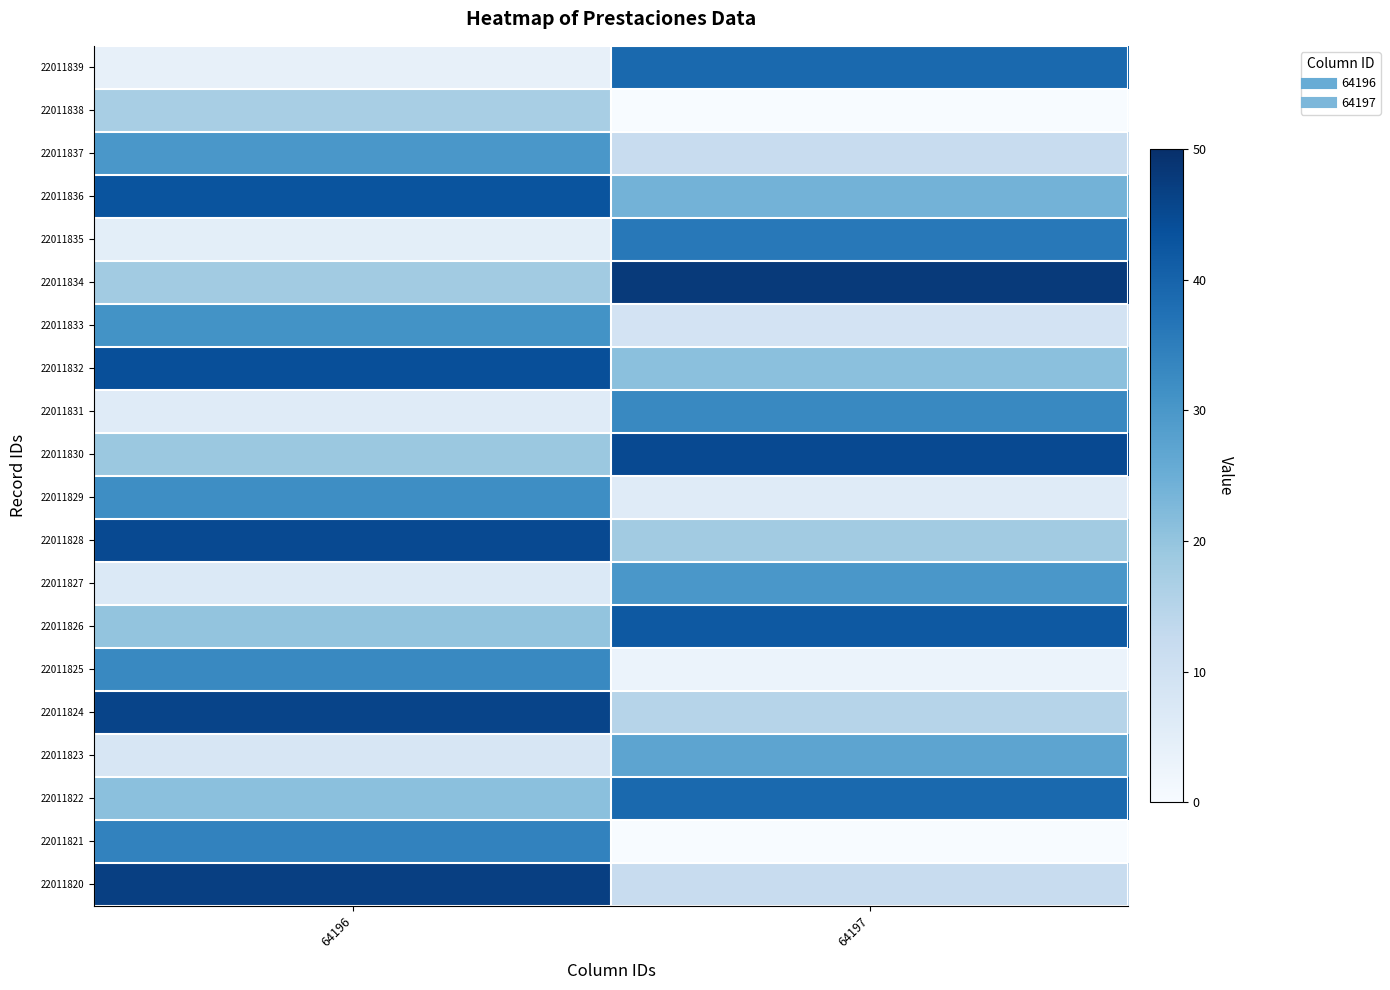

Rank the series at 64197 from highest to lowest value.

22011834, 22011830, 22011826, 22011839, 22011822, 22011835, 22011831, 22011827, 22011823, 22011836, 22011832, 22011828, 22011824, 22011837, 22011820, 22011833, 22011829, 22011825, 22011838, 22011821